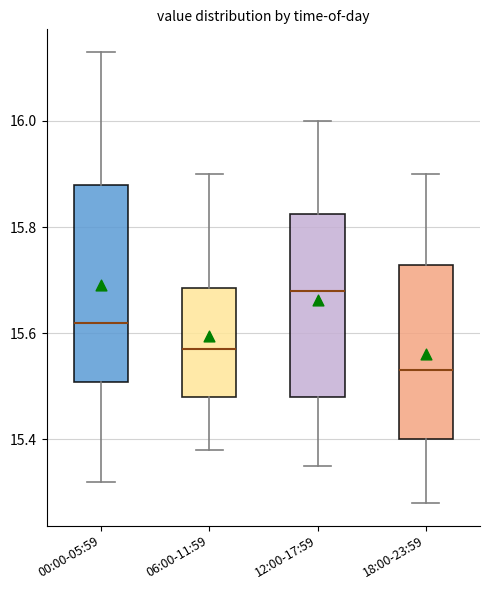

Where is the upper edge of the box for 18:00-23:59 on the y-axis? The values are not printed on the chart, so give them approximately, as read against the axis.

15.72